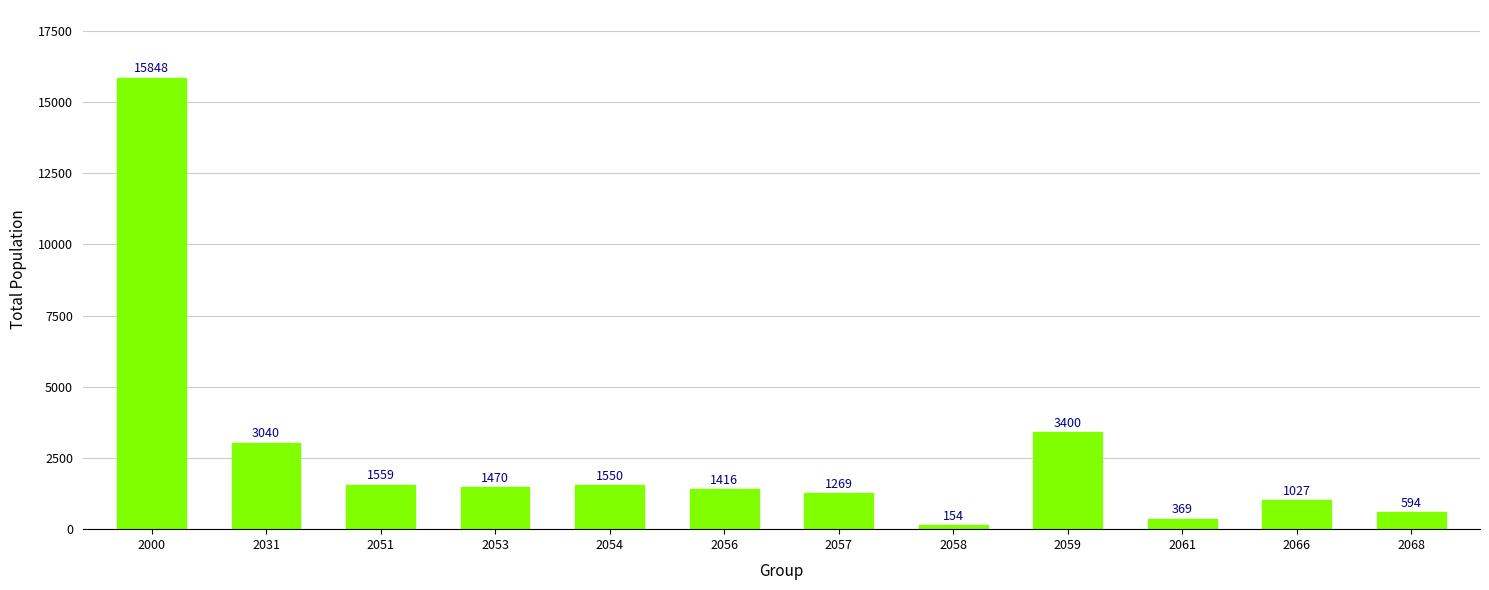

What is the change in value from 2051 to 2068?

-965